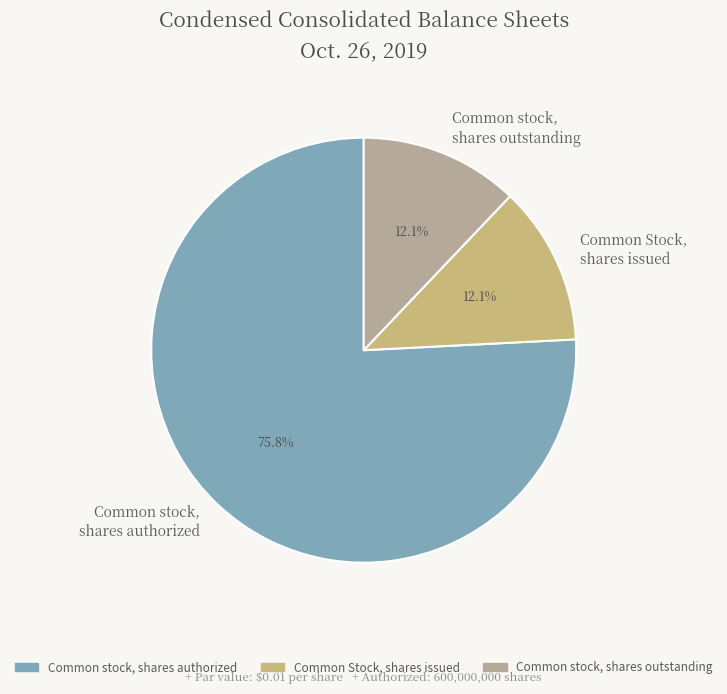

How many segments does this pie chart have?

3